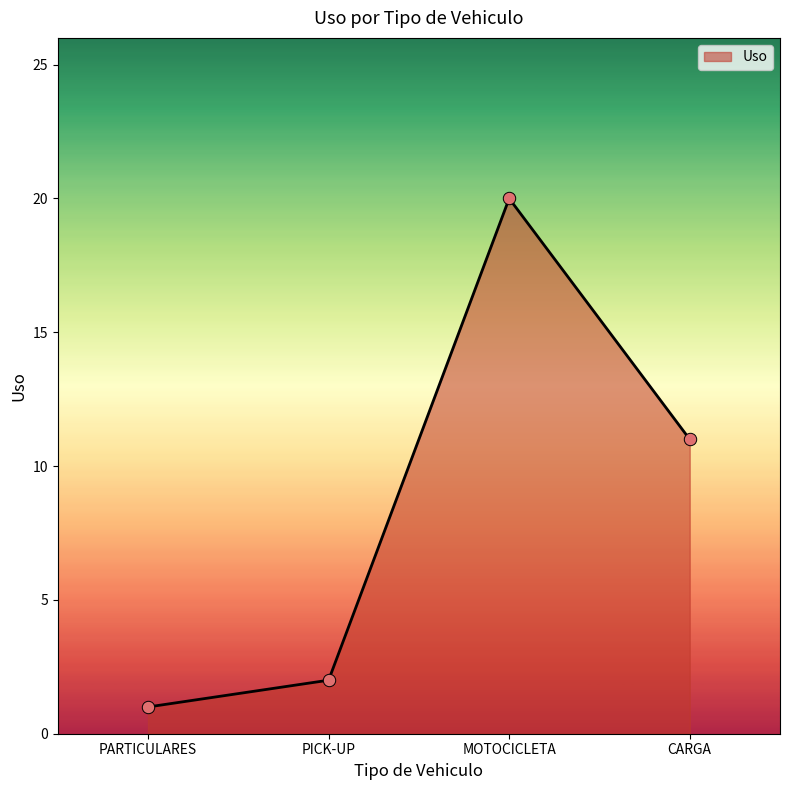

Which has a higher value, CARGA or MOTOCICLETA?

MOTOCICLETA